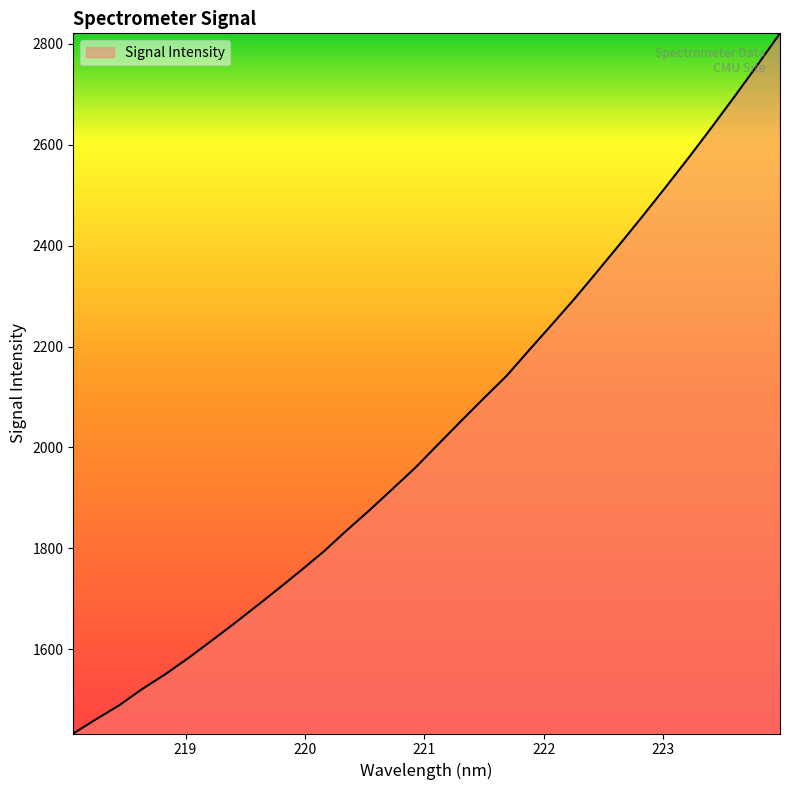

What is the average value?

2034.1